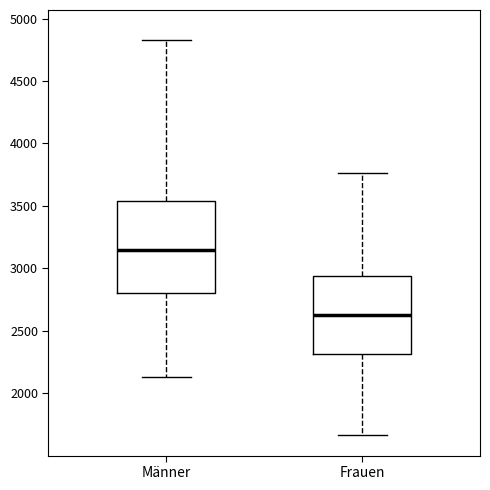

Reading left to right, transcribe this box plot: for each box, give where its median line is, the range the box spans, and where its two whiskers end, as read against the y-axis. The values are not printed on the chart, so give them approximately, as read against the axis.

Männer: median 3150, box 2800 to 3550, whiskers 2150 to 4850
Frauen: median 2650, box 2300 to 2950, whiskers 1650 to 3750